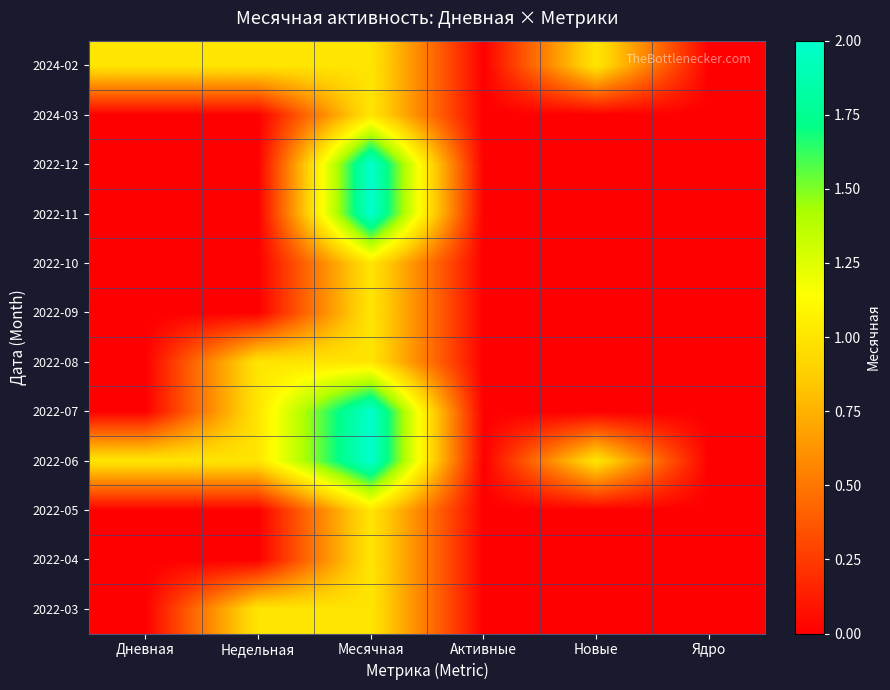

At which category does the chart reach its peak across all series?

Месячная